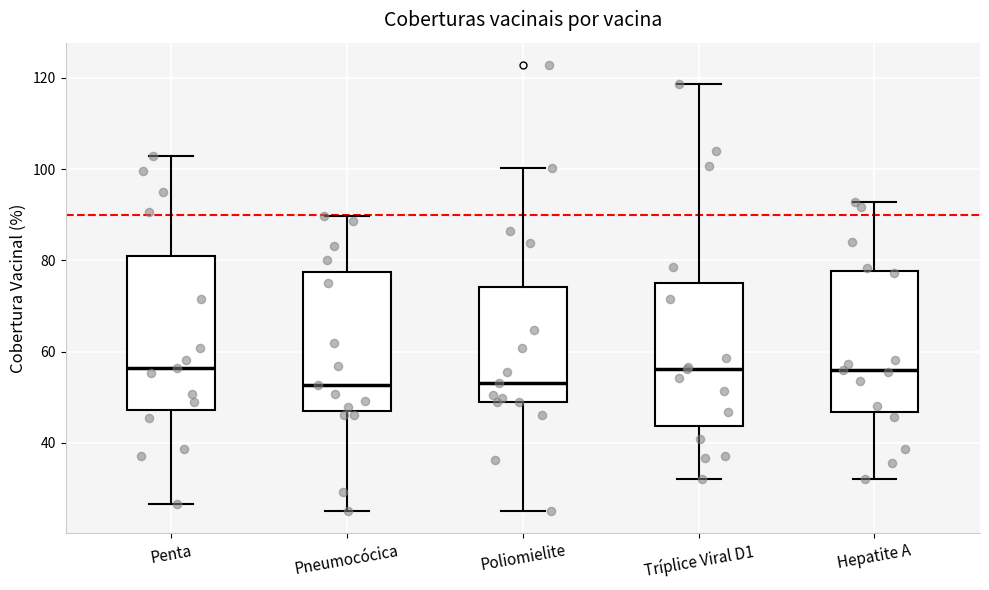

Where is the upper edge of the box for Penta on the y-axis? The values are not printed on the chart, so give them approximately, as read against the axis.

82